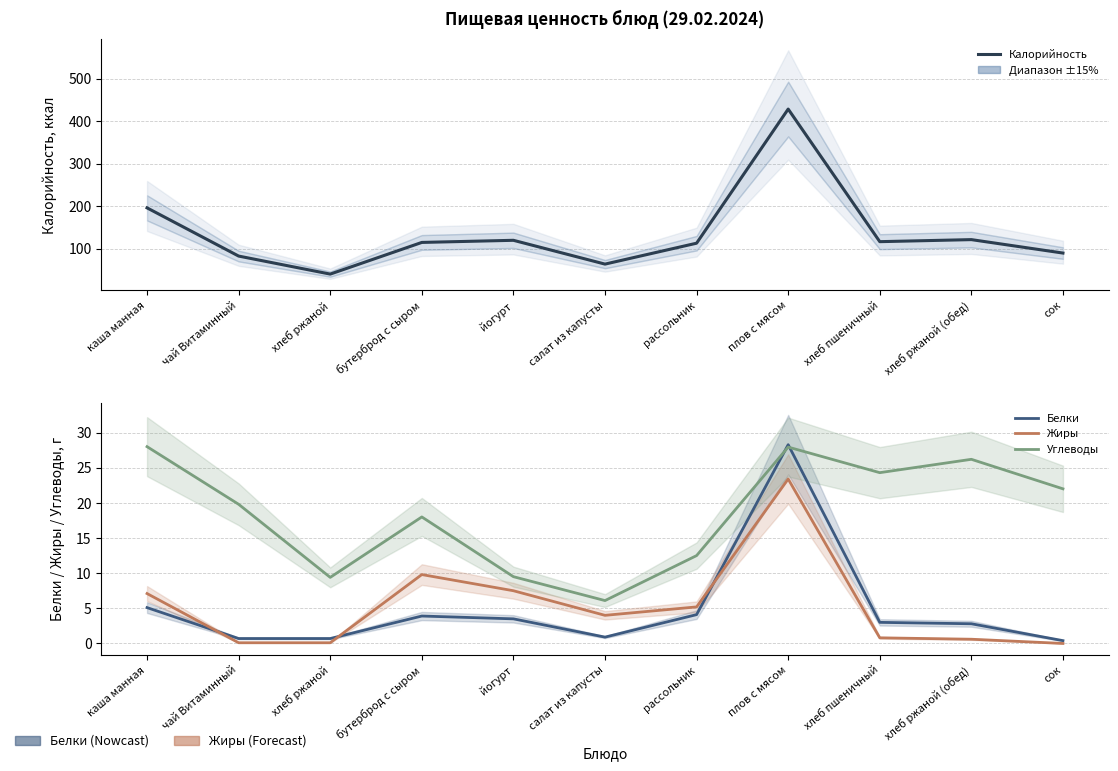

Which series has the largest total across all categories?

Калорийность